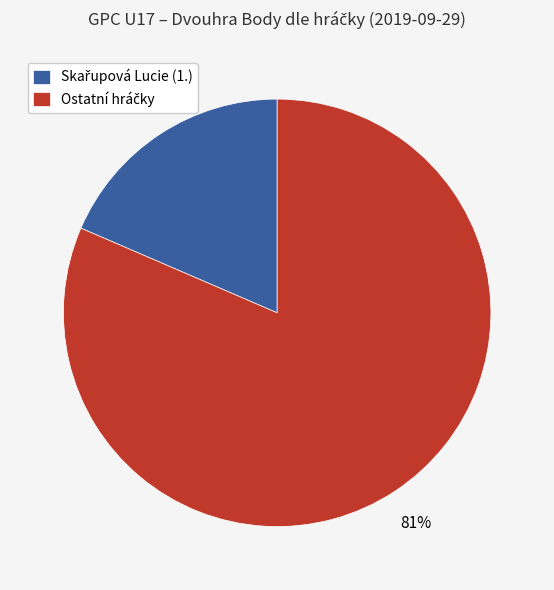

To the nearest percent, what is the average slice percentage?

50%